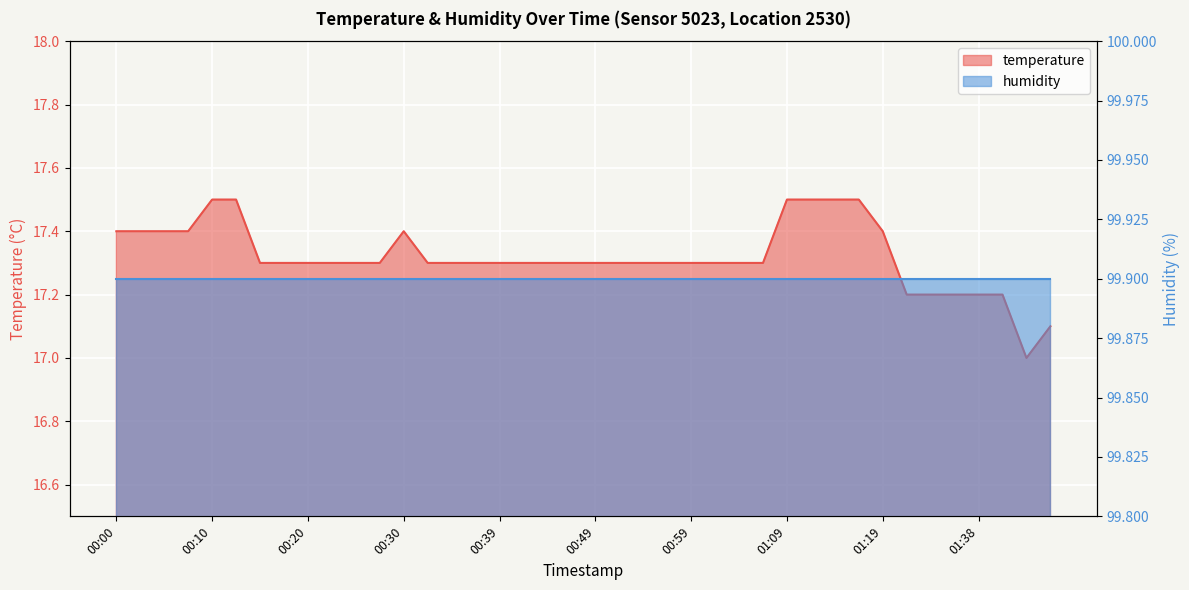

What is the sum of the values at 01:40 and 01:04?

34.5